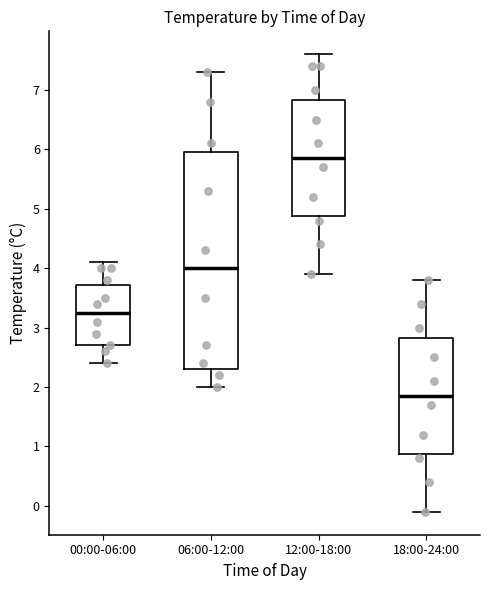

Reading left to right, transcribe this box plot: for each box, give where its median line is, the range the box spans, and where its two whiskers end, as read against the y-axis. The values are not printed on the chart, so give them approximately, as read against the axis.

00:00-06:00: median 3.3, box 2.7 to 3.7, whiskers 2.4 to 4.1
06:00-12:00: median 4.0, box 2.3 to 6.0, whiskers 2.0 to 7.3
12:00-18:00: median 5.9, box 4.9 to 6.8, whiskers 3.9 to 7.6
18:00-24:00: median 1.9, box 0.9 to 2.8, whiskers -0.1 to 3.8